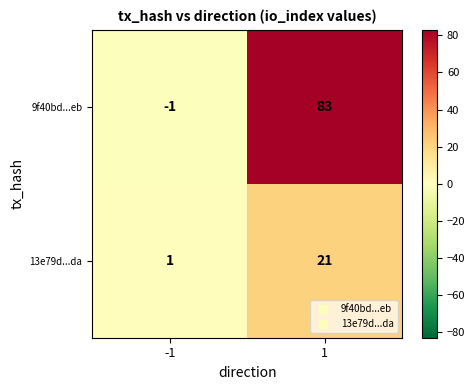

What is the sum of all 9f40bd...eb values?

82